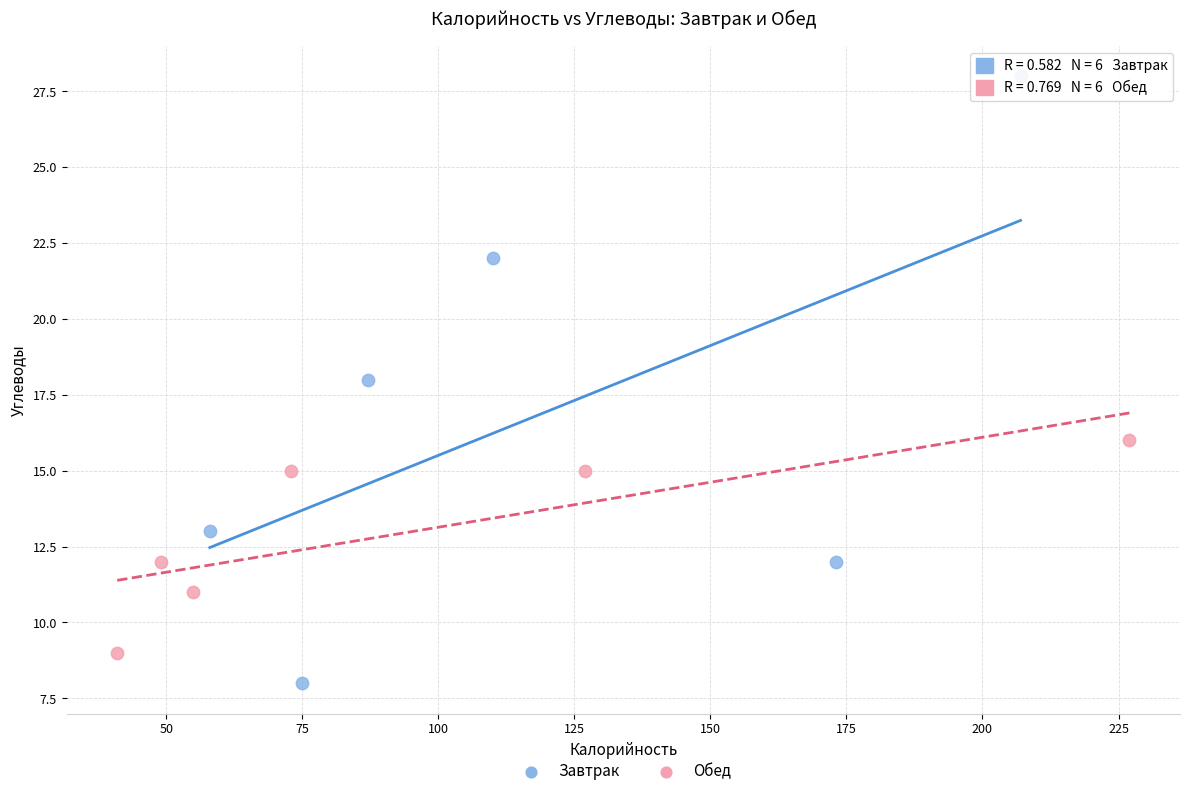

Which series reaches the minimum Y coordinate?

Завтрак